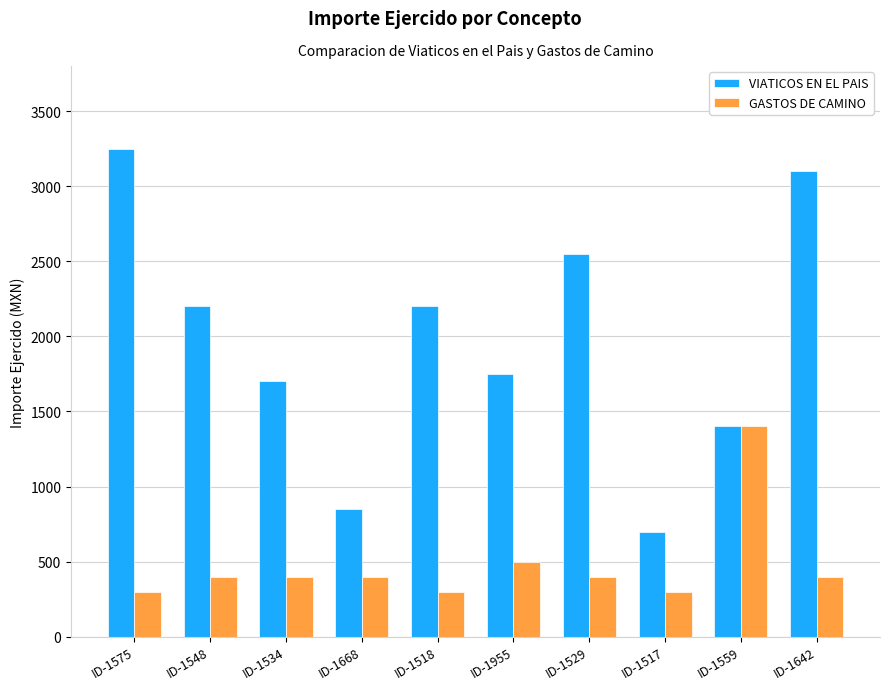

The value of GASTOS DE CAMINO at ID-1955 is 500. True or false?

True